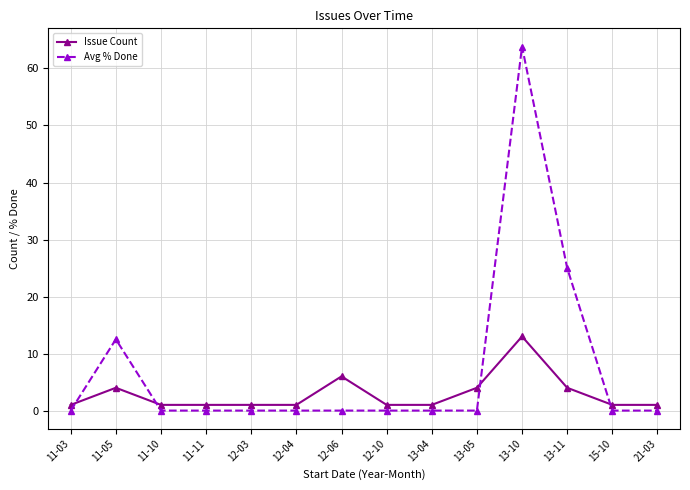

Reading right to left, what are all the values shown in this chart?

Issue Count: 21-03=1.0	15-10=1.0	13-11=4.0	13-10=13.0	13-05=4.0	13-04=1.0	12-10=1.0	12-06=6.0	12-04=1.0	12-03=1.0	11-11=1.0	11-10=1.0	11-05=4.0	11-03=1.0
Avg % Done: 21-03=0.0	15-10=0.0	13-11=25.0	13-10=63.8	13-05=0.0	13-04=0.0	12-10=0.0	12-06=0.0	12-04=0.0	12-03=0.0	11-11=0.0	11-10=0.0	11-05=12.5	11-03=0.0